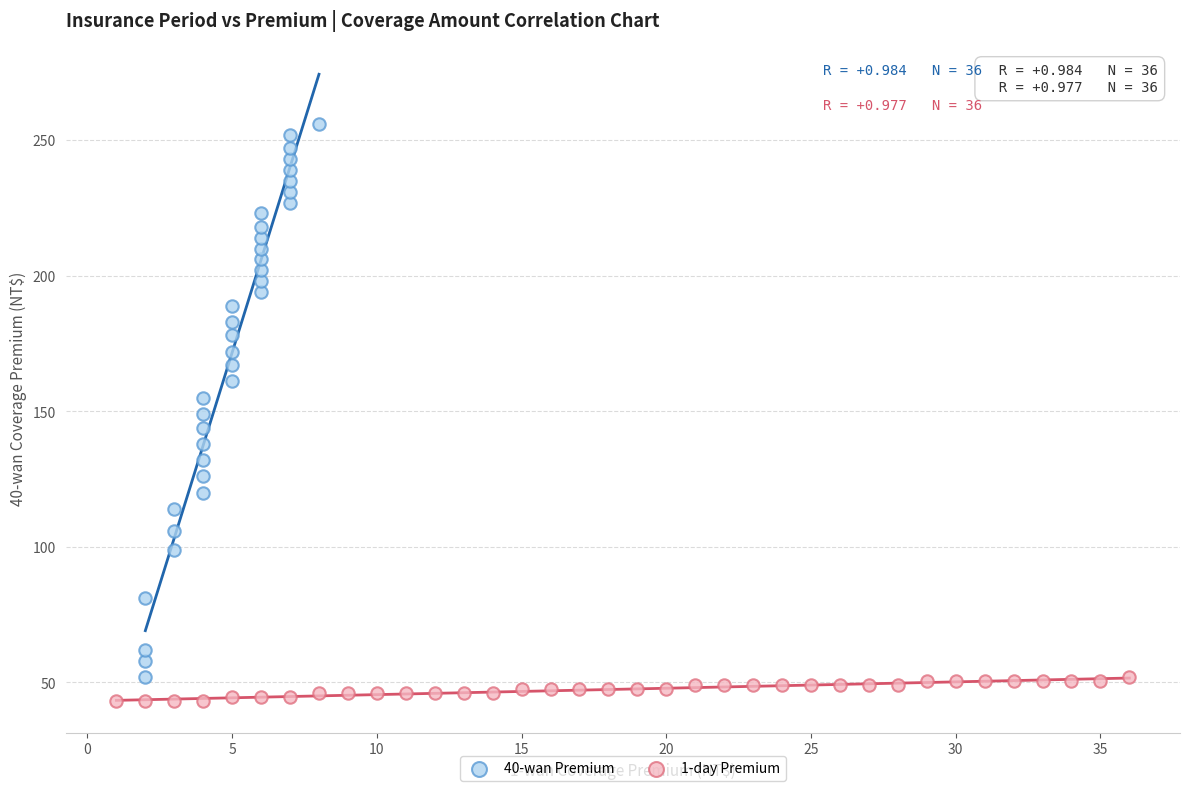

Which series contains the highest Y value?

40-wan Premium